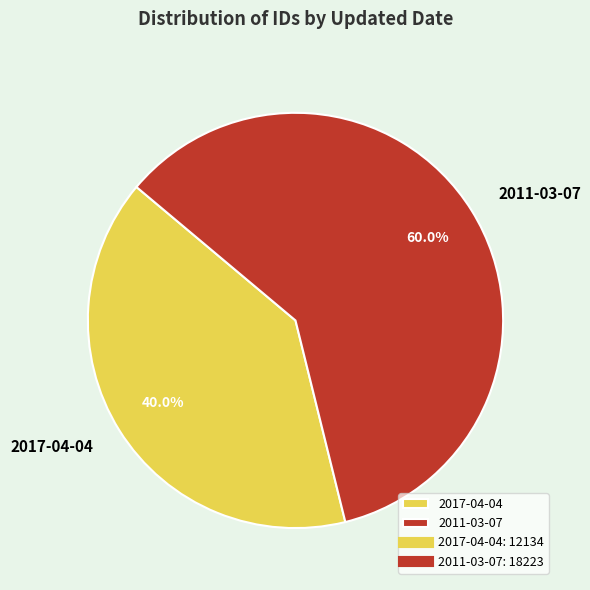

Rank the categories by value from highest to lowest.

2011-03-07, 2017-04-04